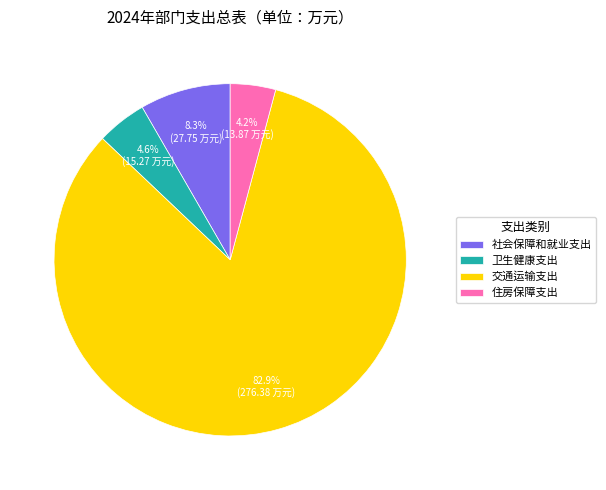

What is the ratio of the value at 卫生健康支出 to the value at 住房保障支出?

1.1